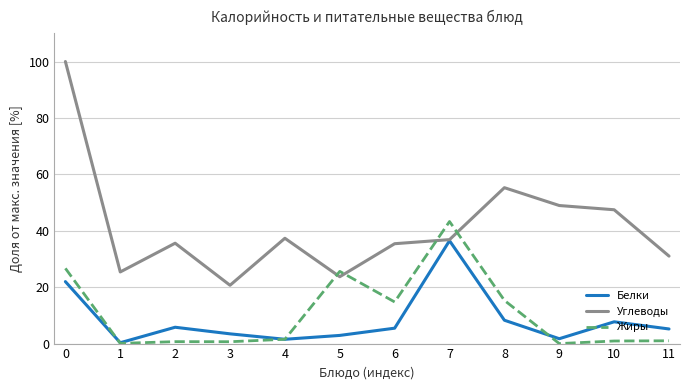

Rank the series at 2 from highest to lowest value.

Углеводы, Белки, Жиры